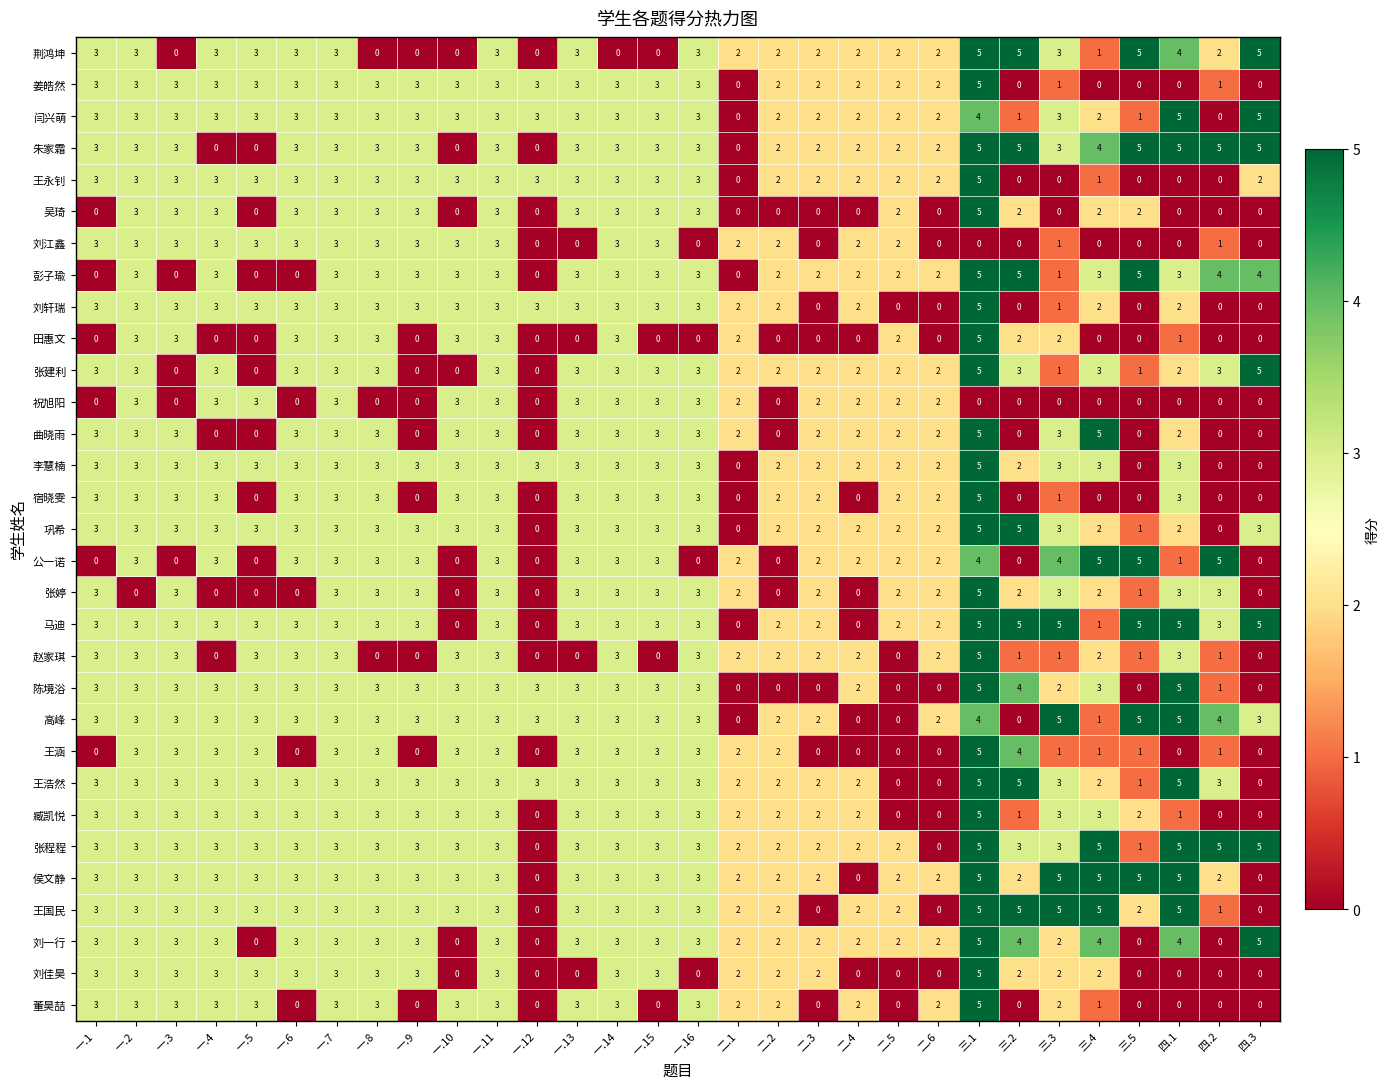

What is the difference between the highest and lowest values at 一.12?

3